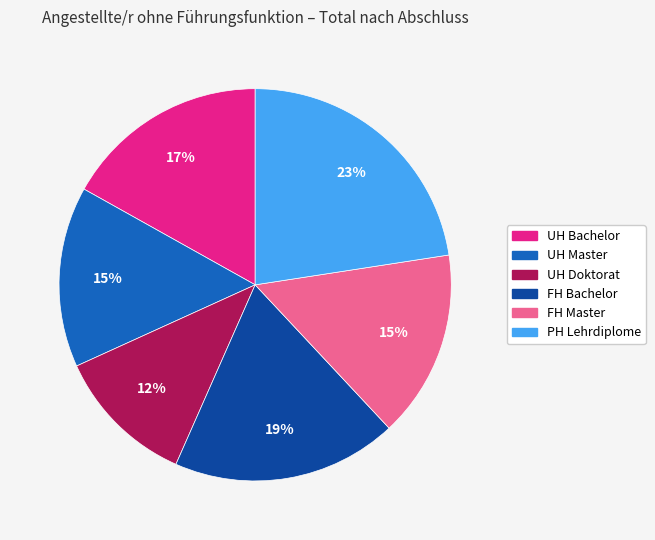

Which slice is the smallest?

UH Doktorat